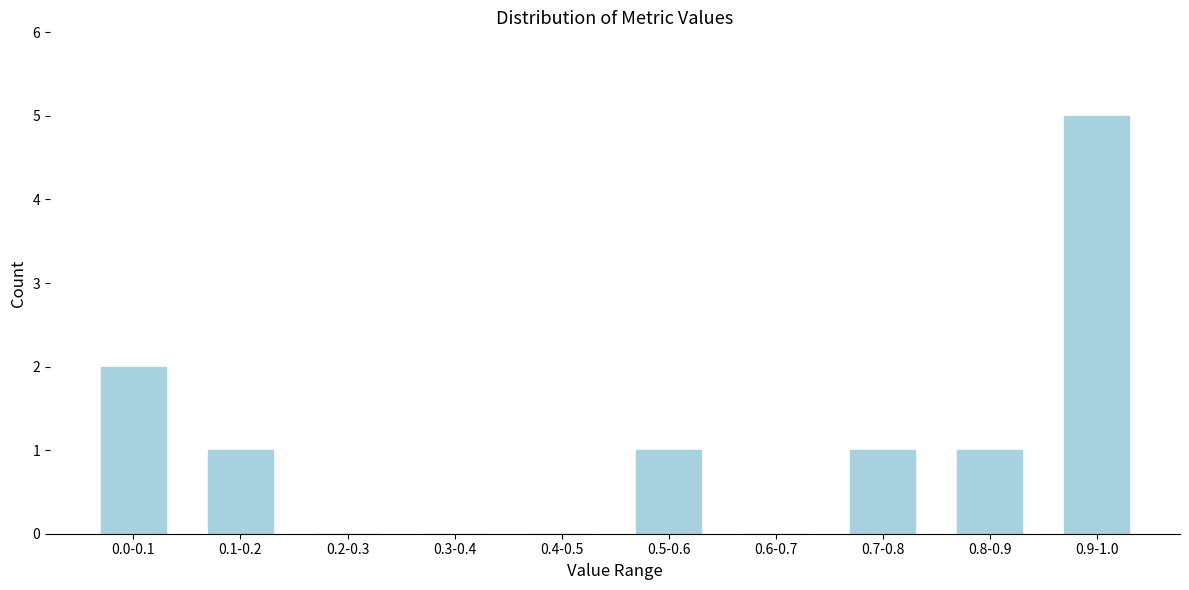

Reading left to right, extract all data points from this chart.

0.0-0.1=2	0.1-0.2=1	0.2-0.3=0	0.3-0.4=0	0.4-0.5=0	0.5-0.6=1	0.6-0.7=0	0.7-0.8=1	0.8-0.9=1	0.9-1.0=5